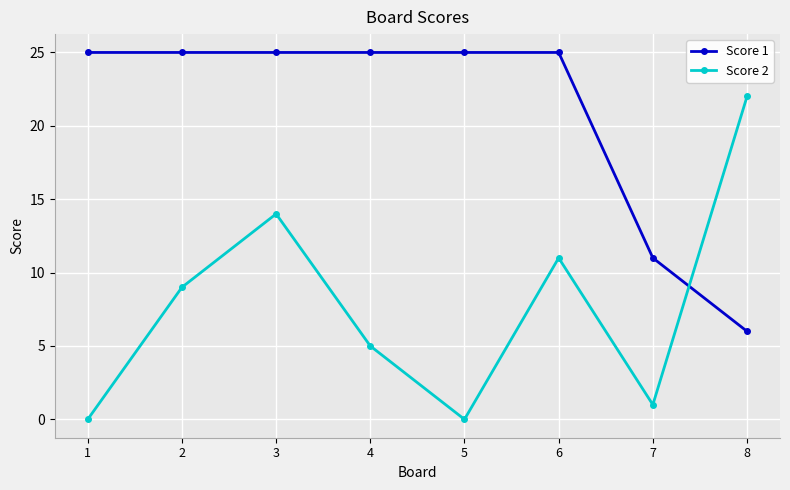

After their last crossing, which series has the higher values: Score 2 or Score 1?

Score 2